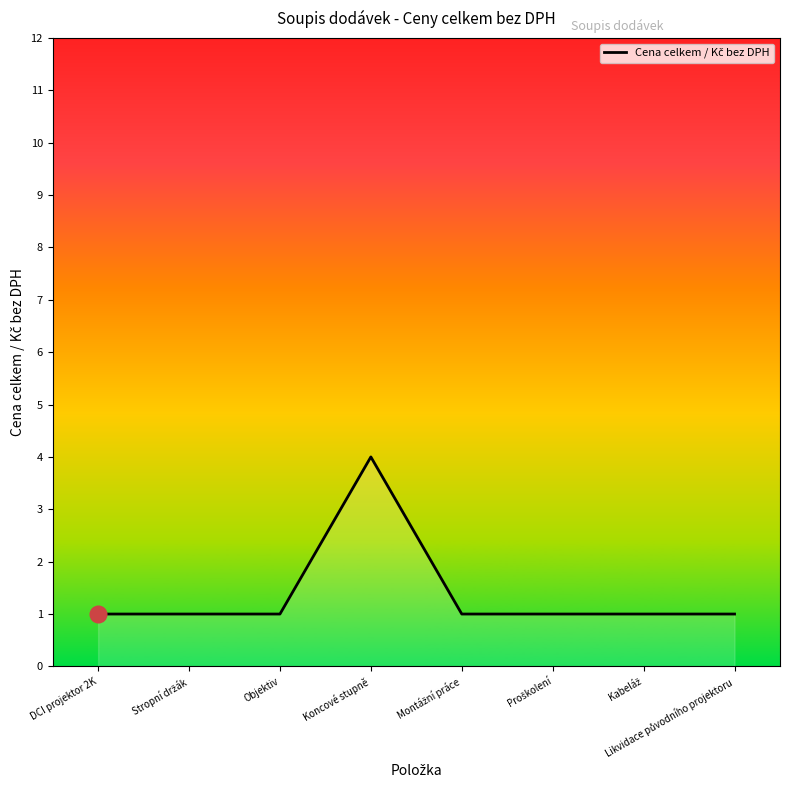

What is the ratio of the value at Koncové stupně to the value at DCI projektor 2K?

4.0